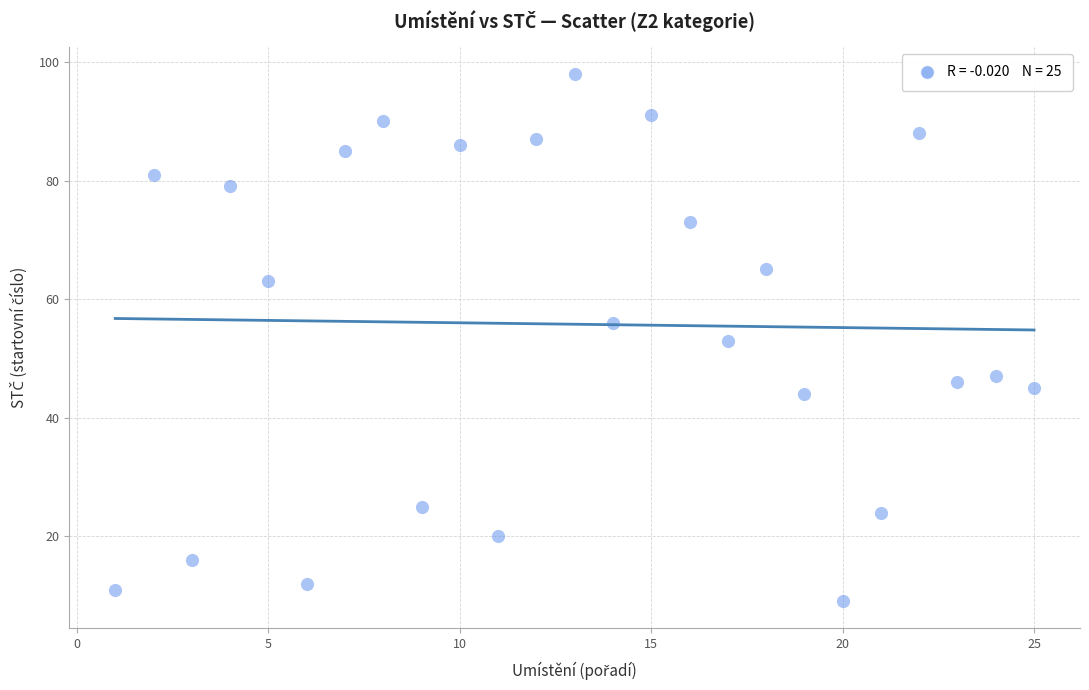

What is the range of Y values (max minus min)?

89